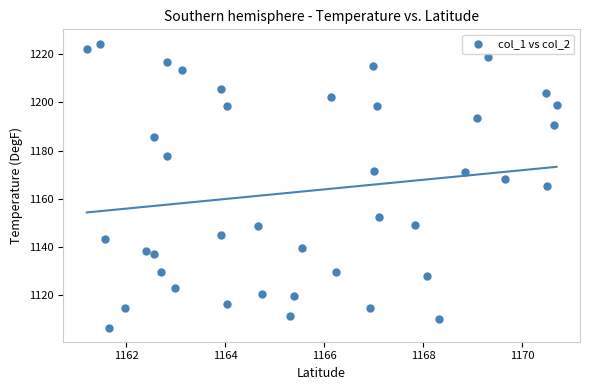

What is the range of X values (max minus min)?

9.5